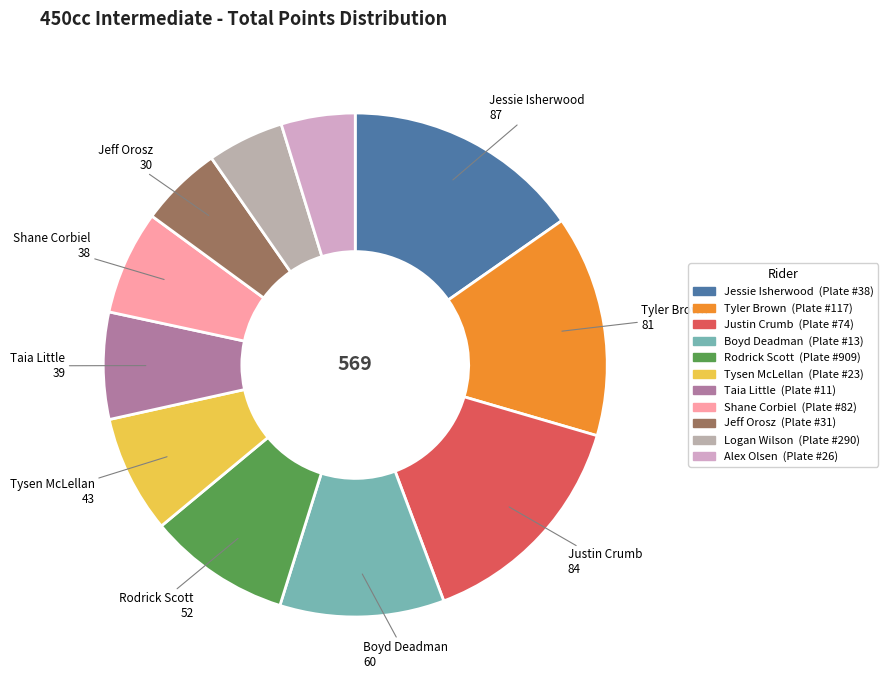

To the nearest percent, what is the combined percentage of Justin Crumb and Tysen McLellan?

22%